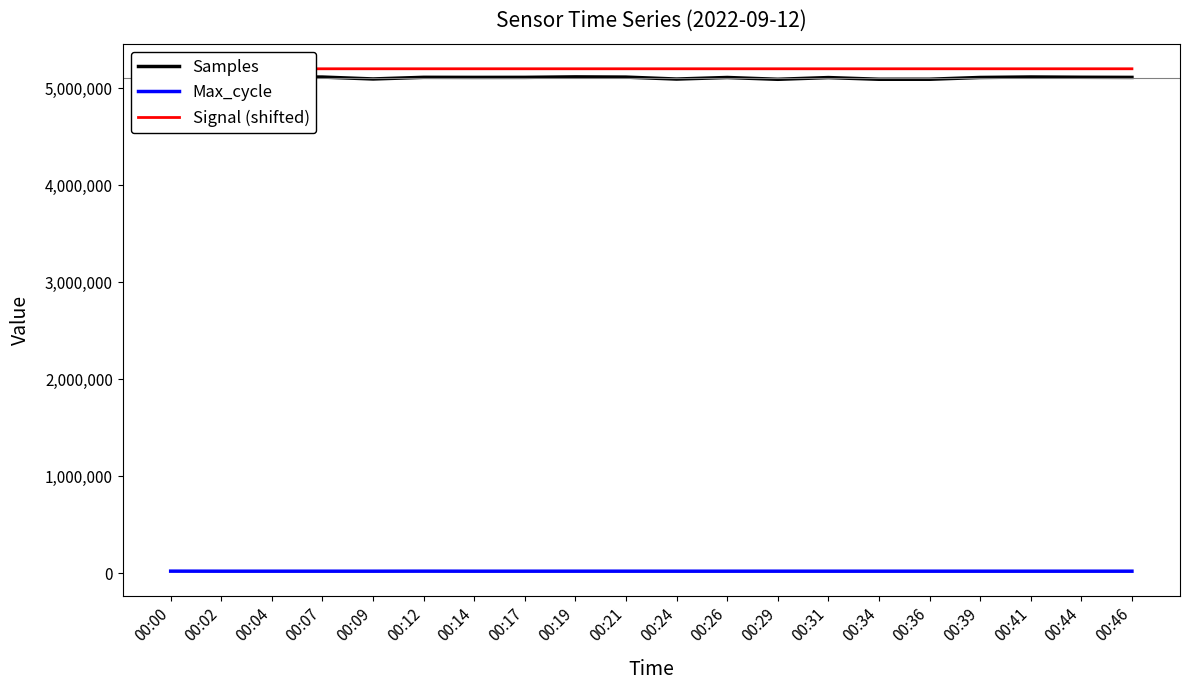

Which label corresponds to the largest value in the chart?

00:04